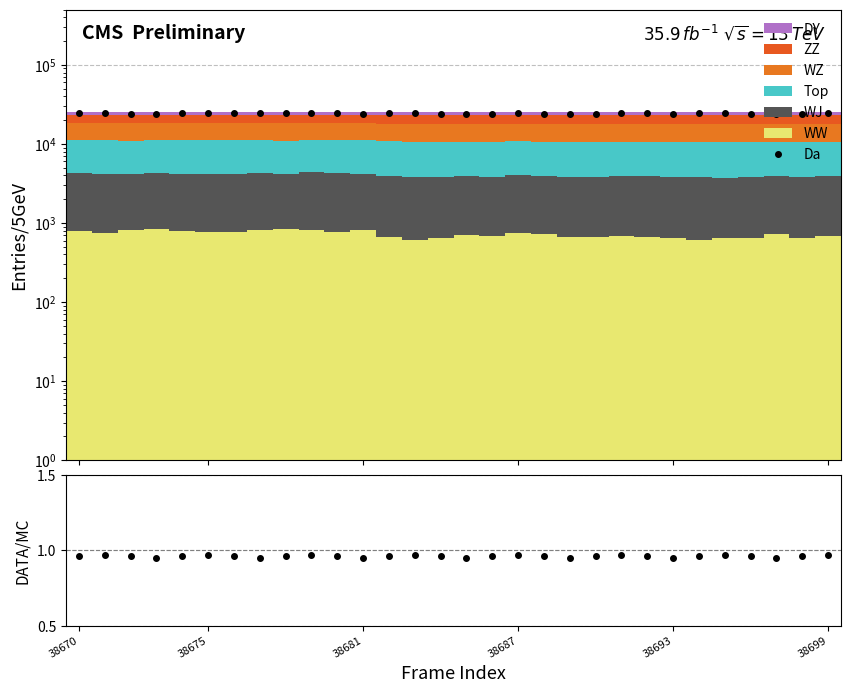

Is it true that WZ equals 7259 at 38689?

True